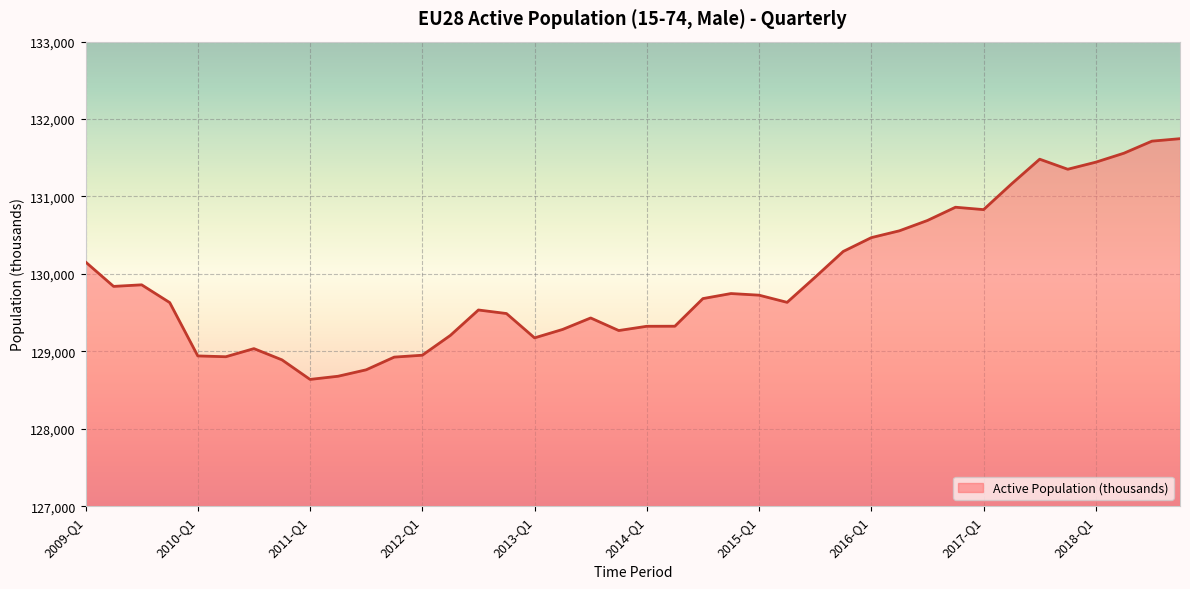

What is the minimum value shown in the chart?

128636.8